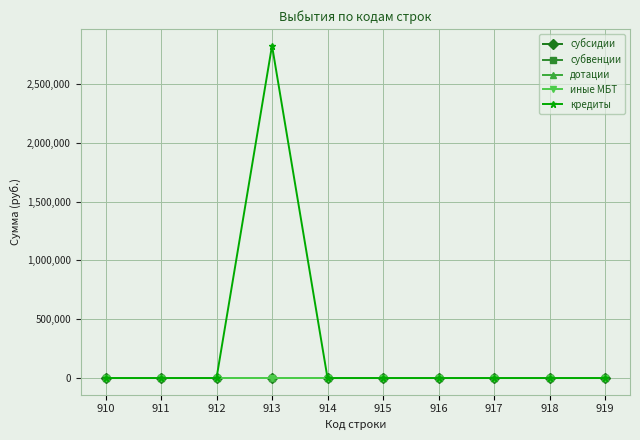

True or false: иные МБТ and субсидии cross at least once.

False